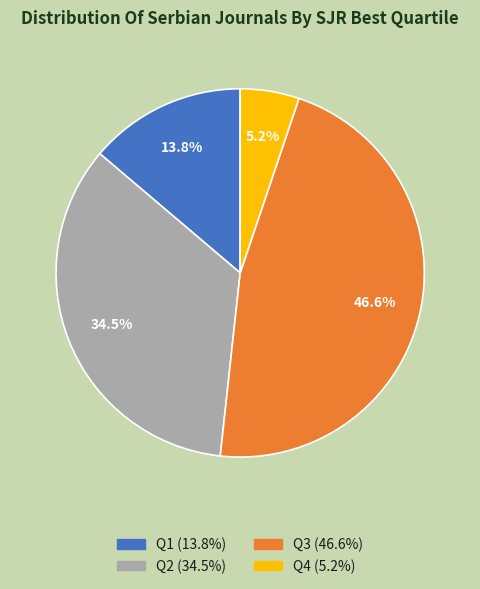

Is there any slice that represents more than half of the pie?

No